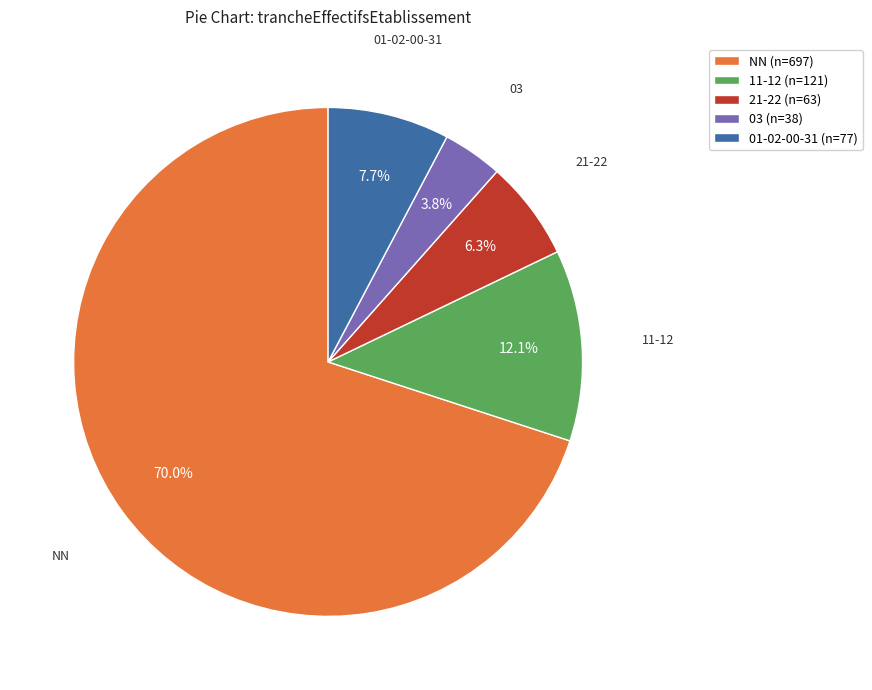

Which slice is the smallest?

03 (n=38)